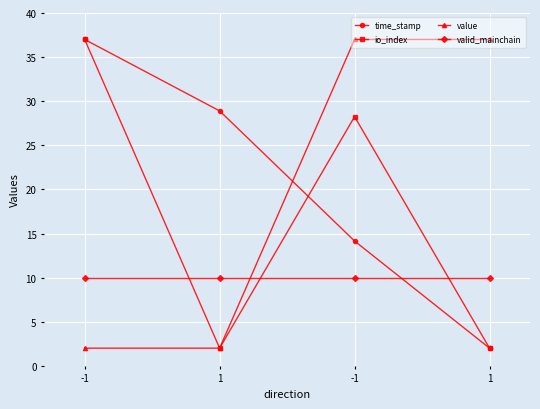

What is the maximum value for io_index?

37.0